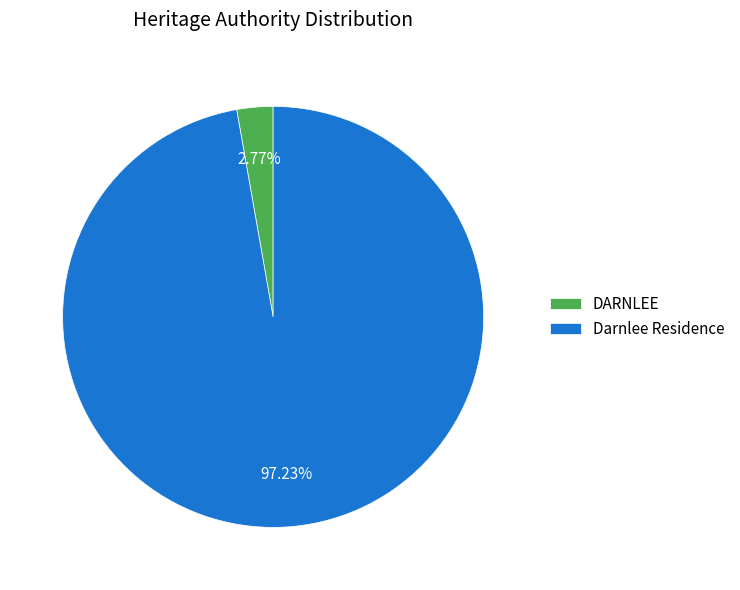

Combined, do Darnlee Residence and DARNLEE account for over 50%?

Yes